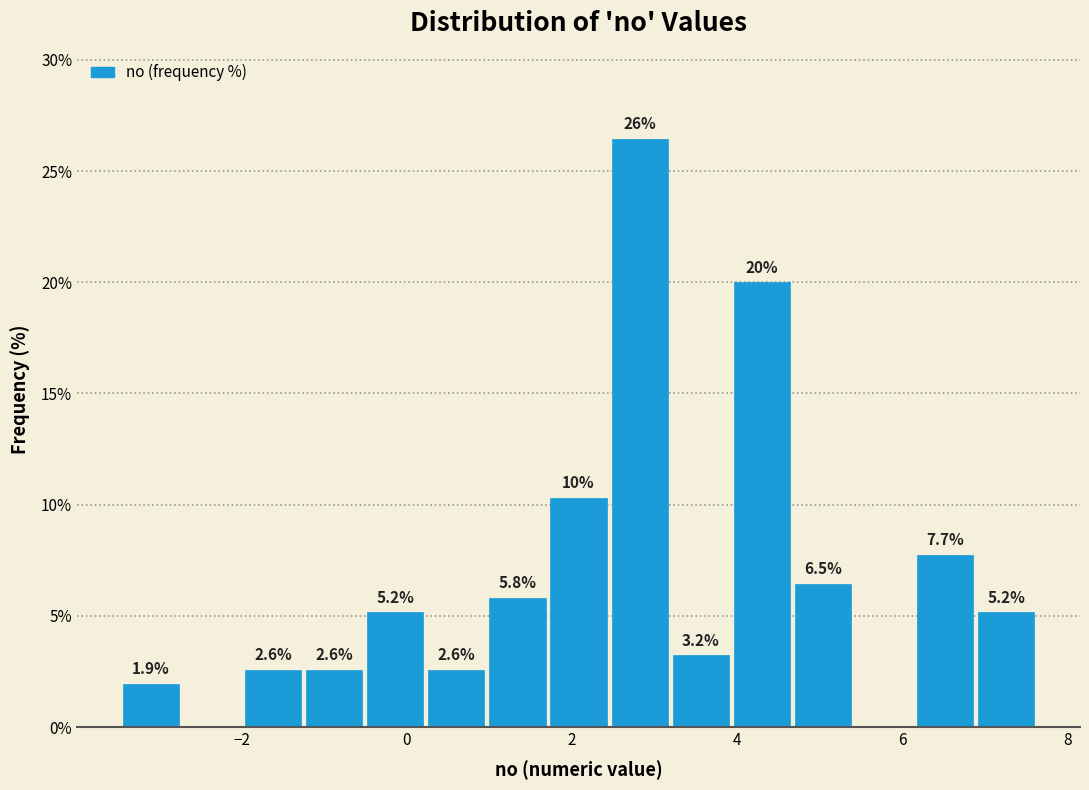

Read against the x-axis, roughly where is the centre of the tallest bar?

2.8